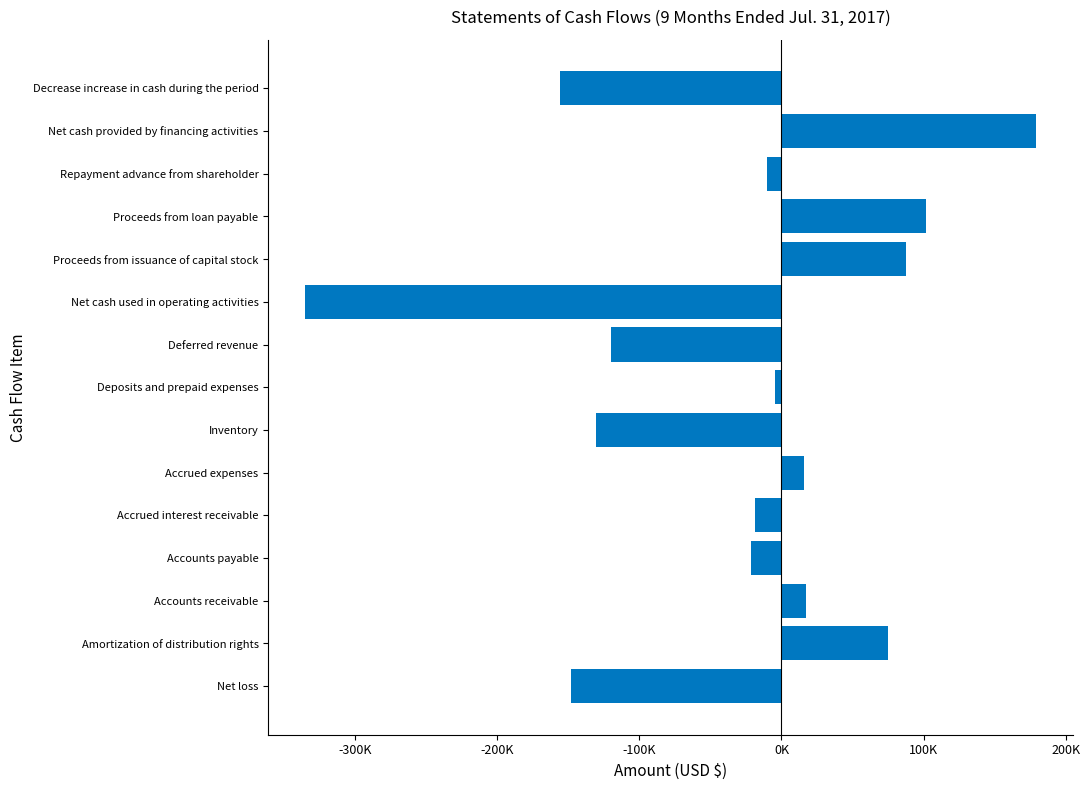

Are the bars horizontal?

Yes